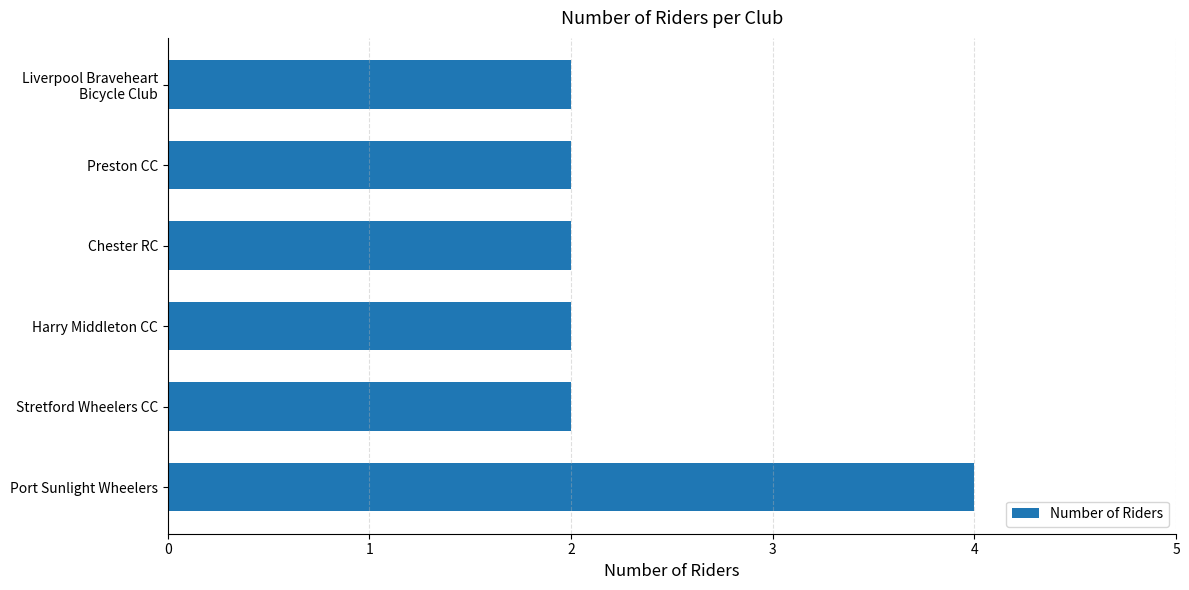

Reading bottom to top, what are all the values shown in this chart?

4	2	2	2	2	2